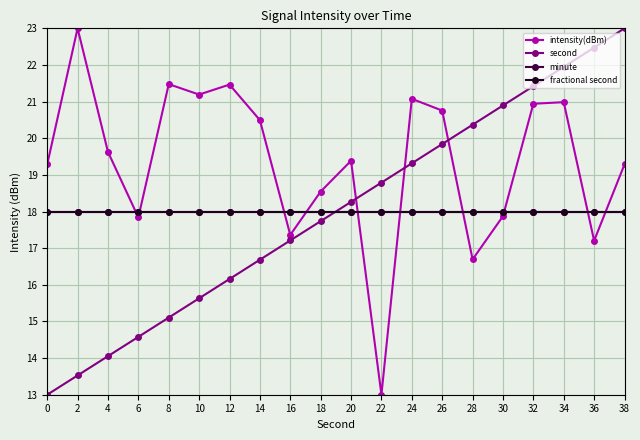

What is the spread (max minus min) of values at 30?

3.0